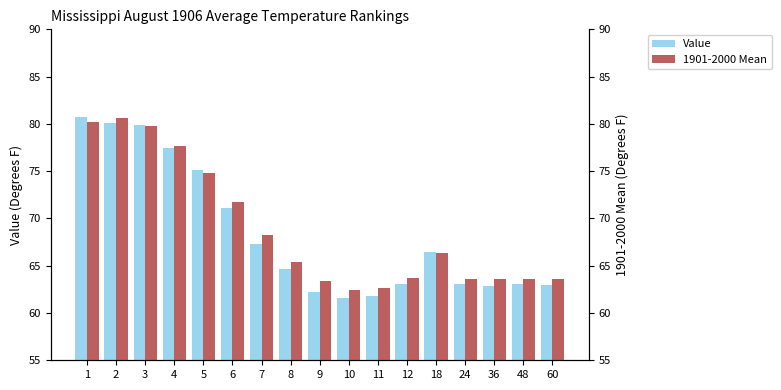

Reading left to right, transcribe all the data shown in this chart.

Value: 1=80.7	2=80.1	3=79.9	4=77.5	5=75.1	6=71.1	7=67.3	8=64.7	9=62.2	10=61.6	11=61.8	12=63.1	18=66.4	24=63.1	36=62.9	48=63.1	60=63.0
1901-2000 Mean: 1=80.2	2=80.6	3=79.8	4=77.7	5=74.8	6=71.7	7=68.3	8=65.4	9=63.4	10=62.4	11=62.6	12=63.7	18=66.3	24=63.6	36=63.6	48=63.6	60=63.6